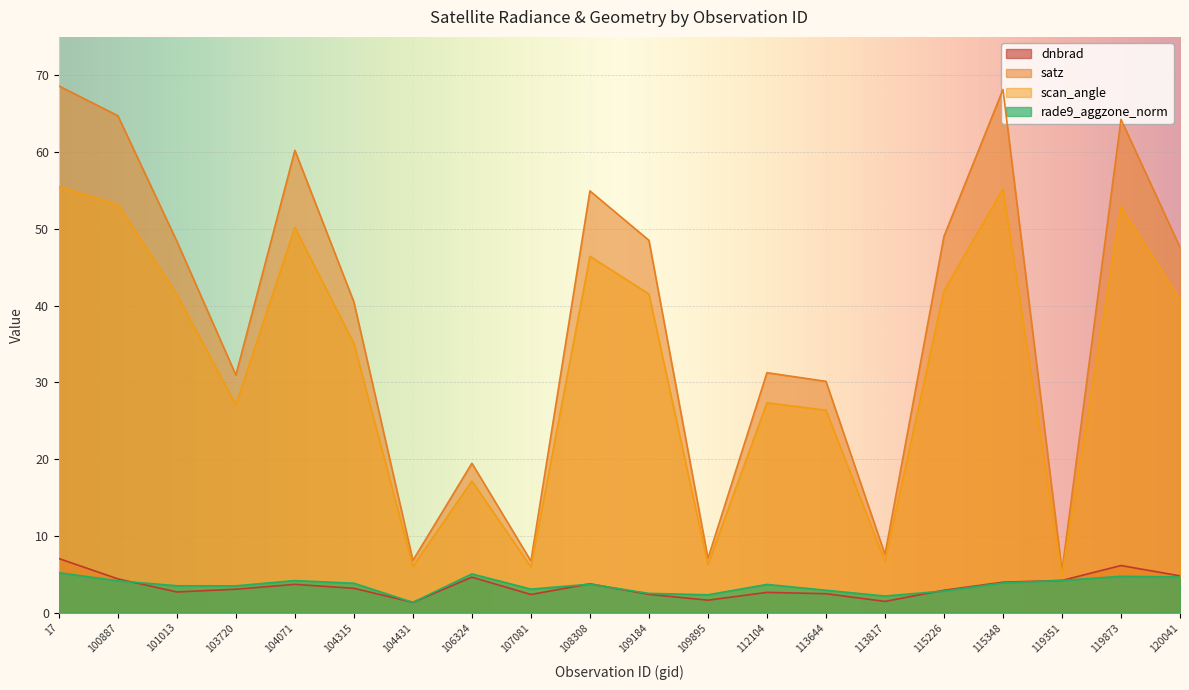

Which series changed the most between 112104 and 115226?

satz